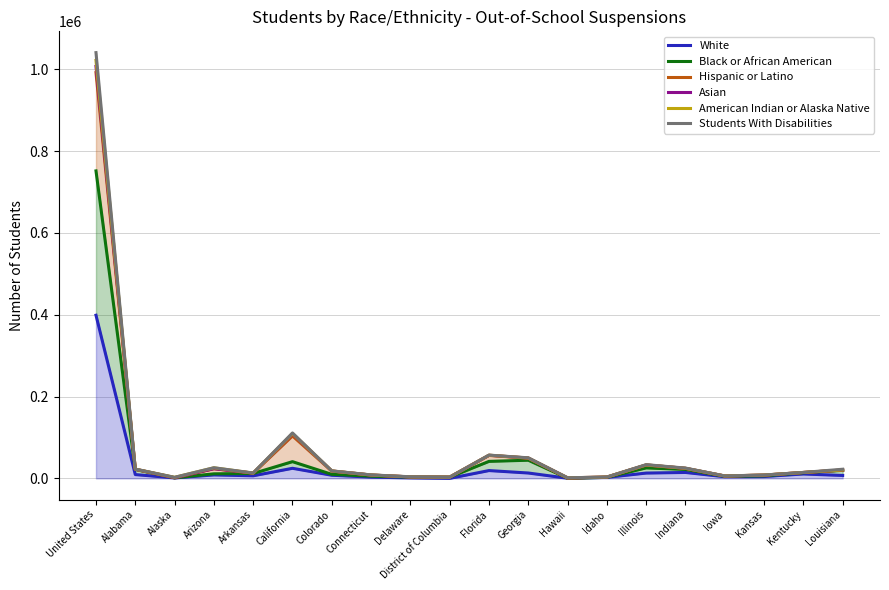

At which label is Black or African American closest to 375998?

Georgia